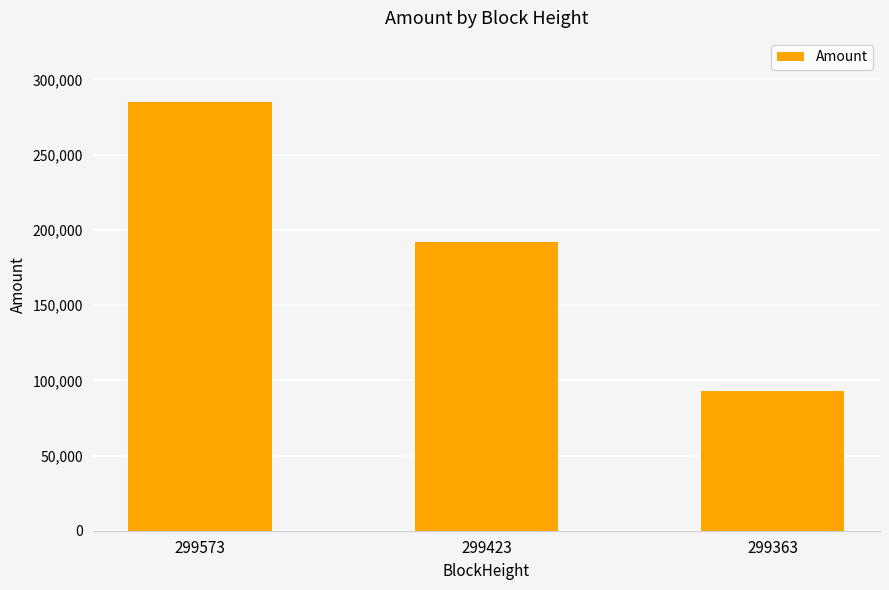

What is the maximum value shown in the chart?

284907.8